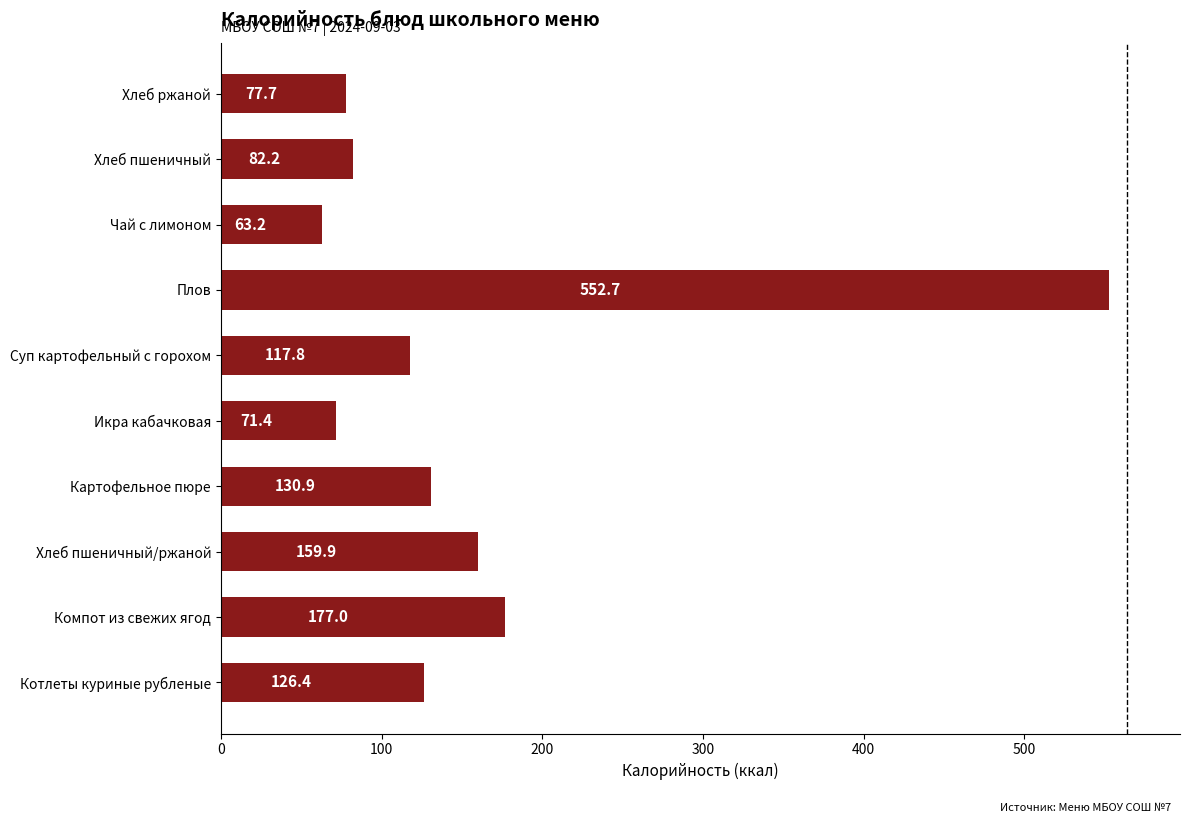

The chart shows a value of 25.0 at Икра кабачковая. True or false?

False